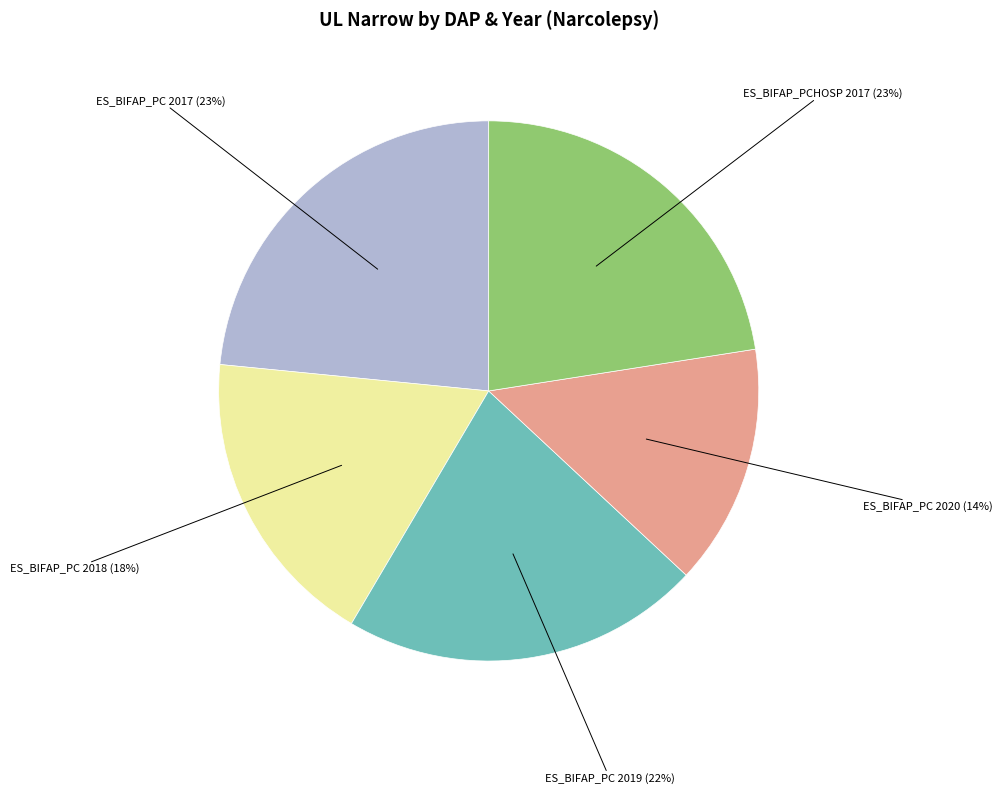

To the nearest percent, what percentage of the pie is ES_BIFAP_PC 2018?

18%